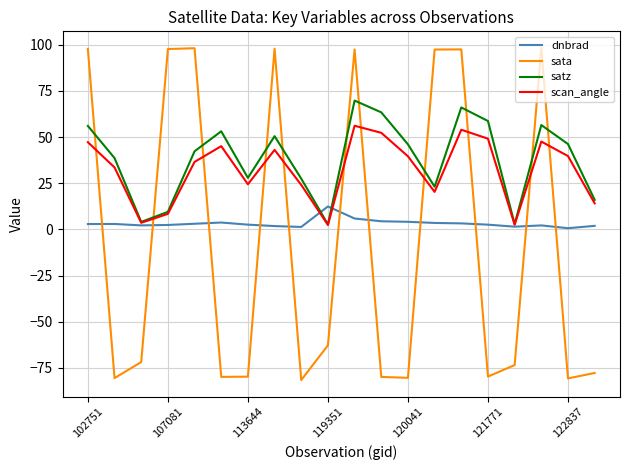

What is the greatest value displayed?

98.2